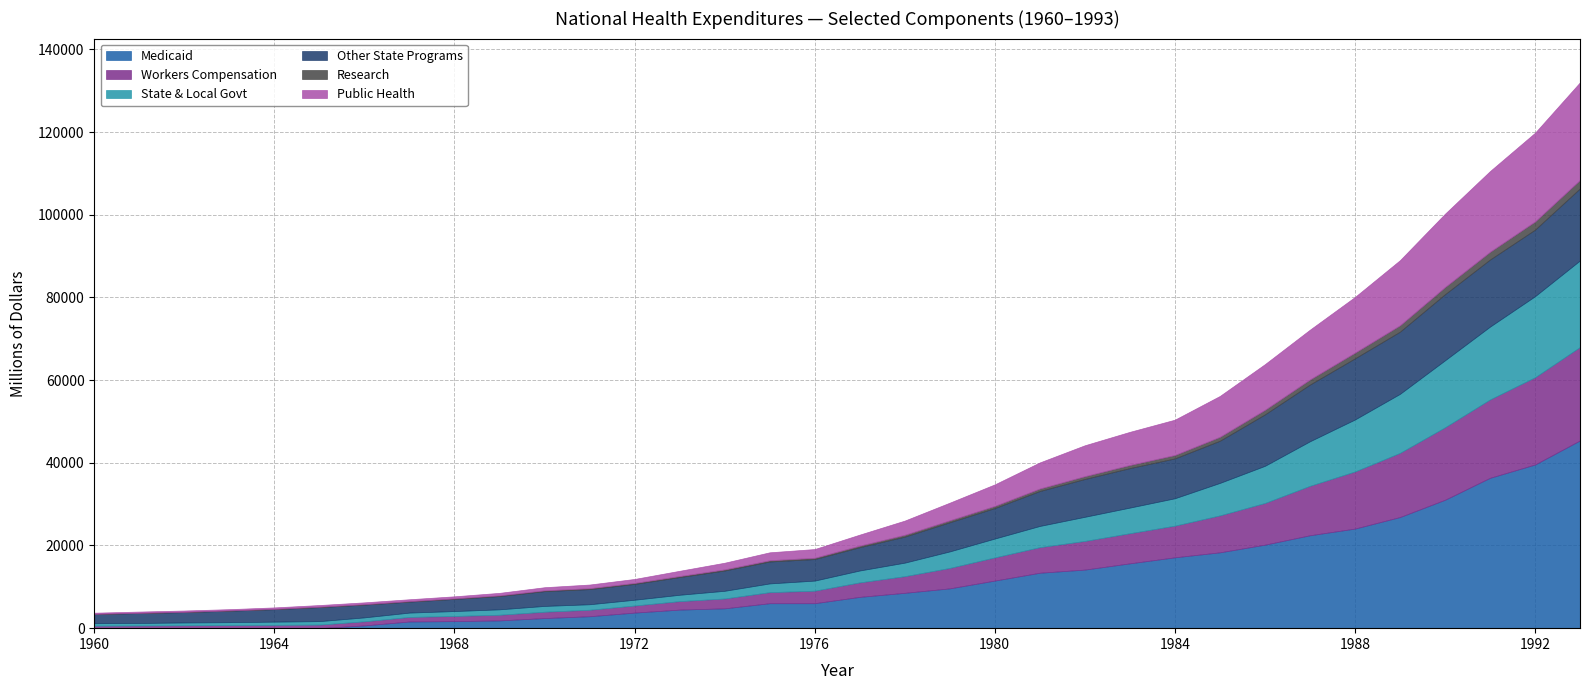

Which series changed the most between 1980 and 1987?

Medicaid